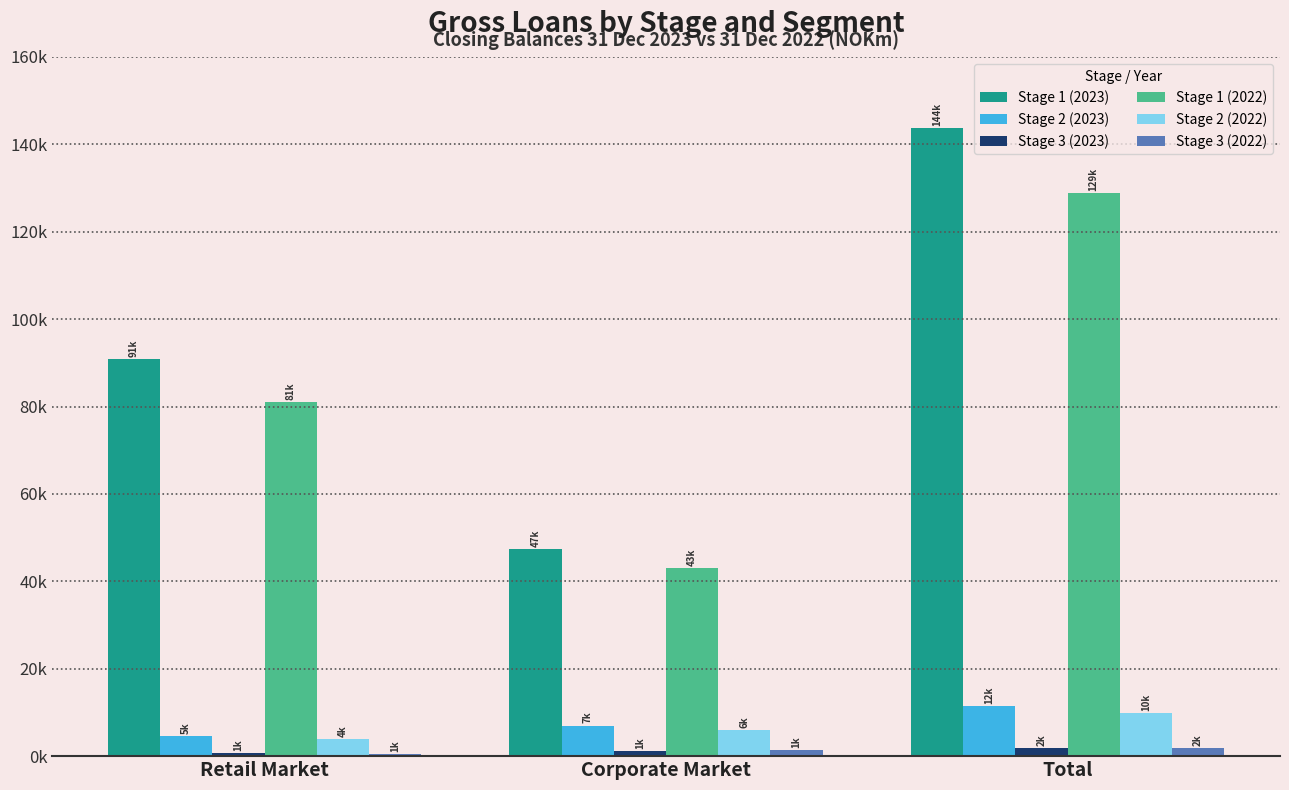

Which series has the largest total across all categories?

Stage 1 (2023)